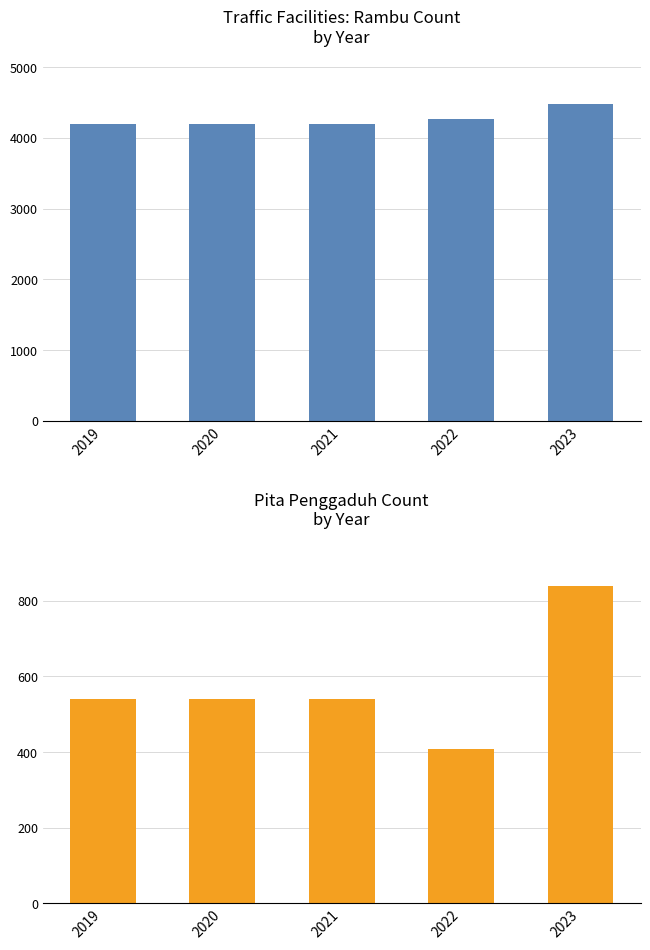

True or false: Rambu has a value of 4267 at 2022.

True